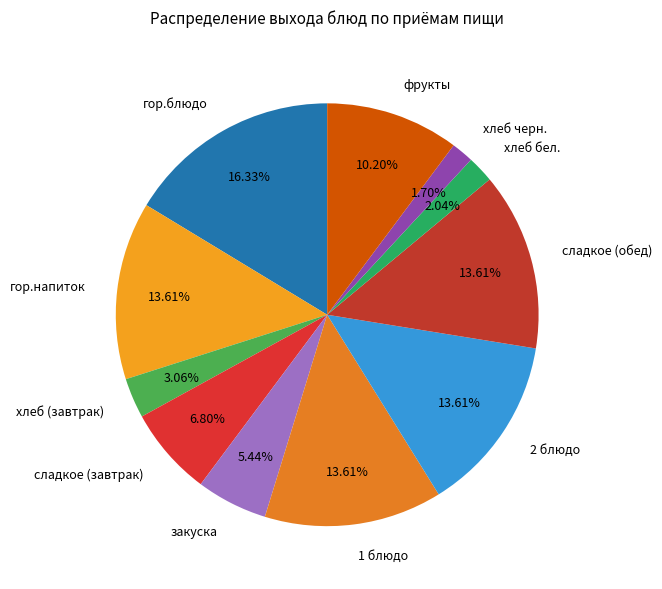

What is the largest slice in the pie chart?

гор.блюдо